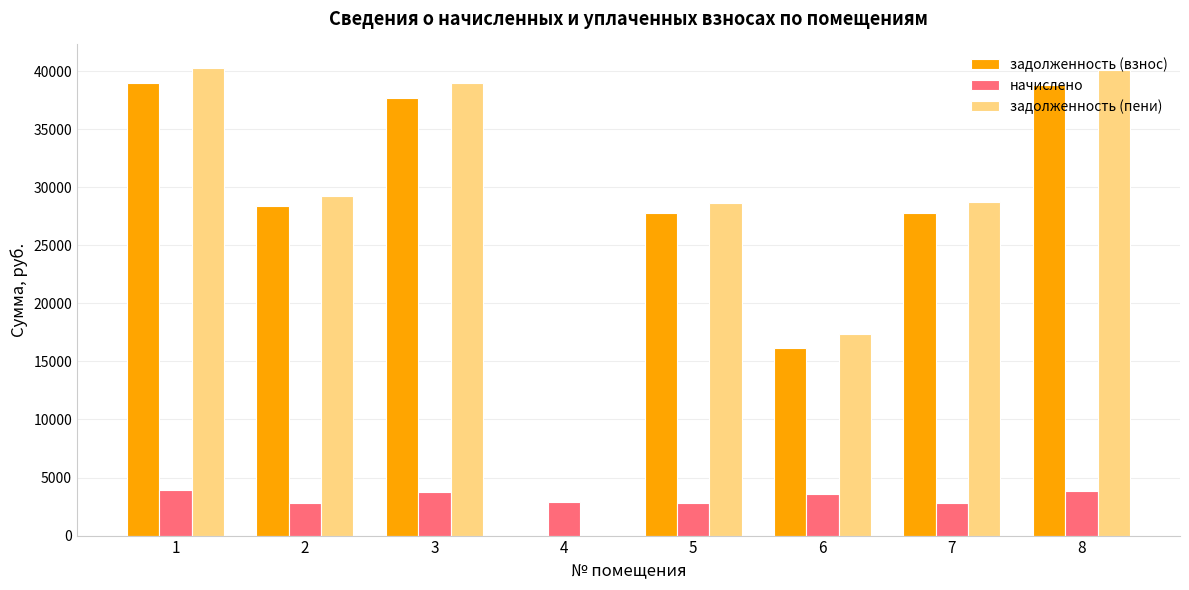

What is the sum of the задолженность (взнос) values at 7 and 5?

55570.0